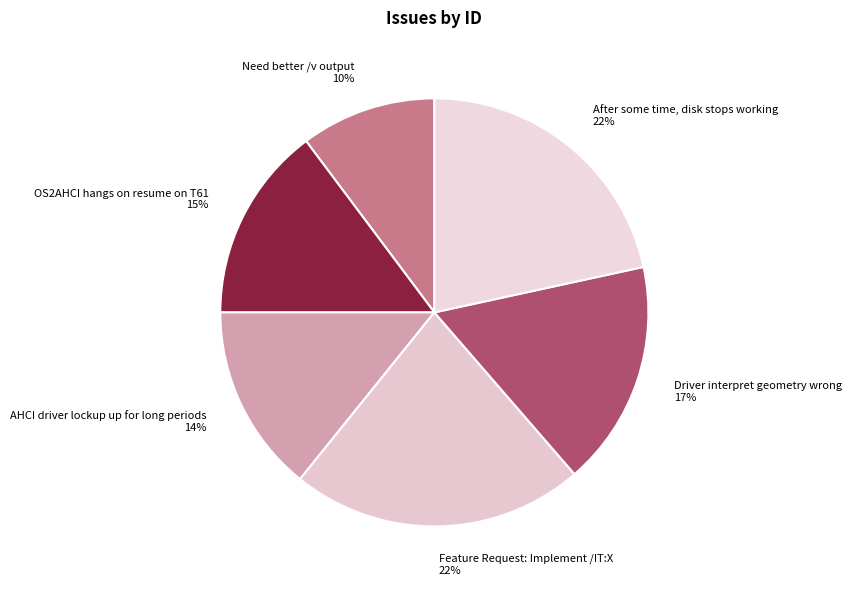

Which category has the smallest portion of the pie?

Need better /v output